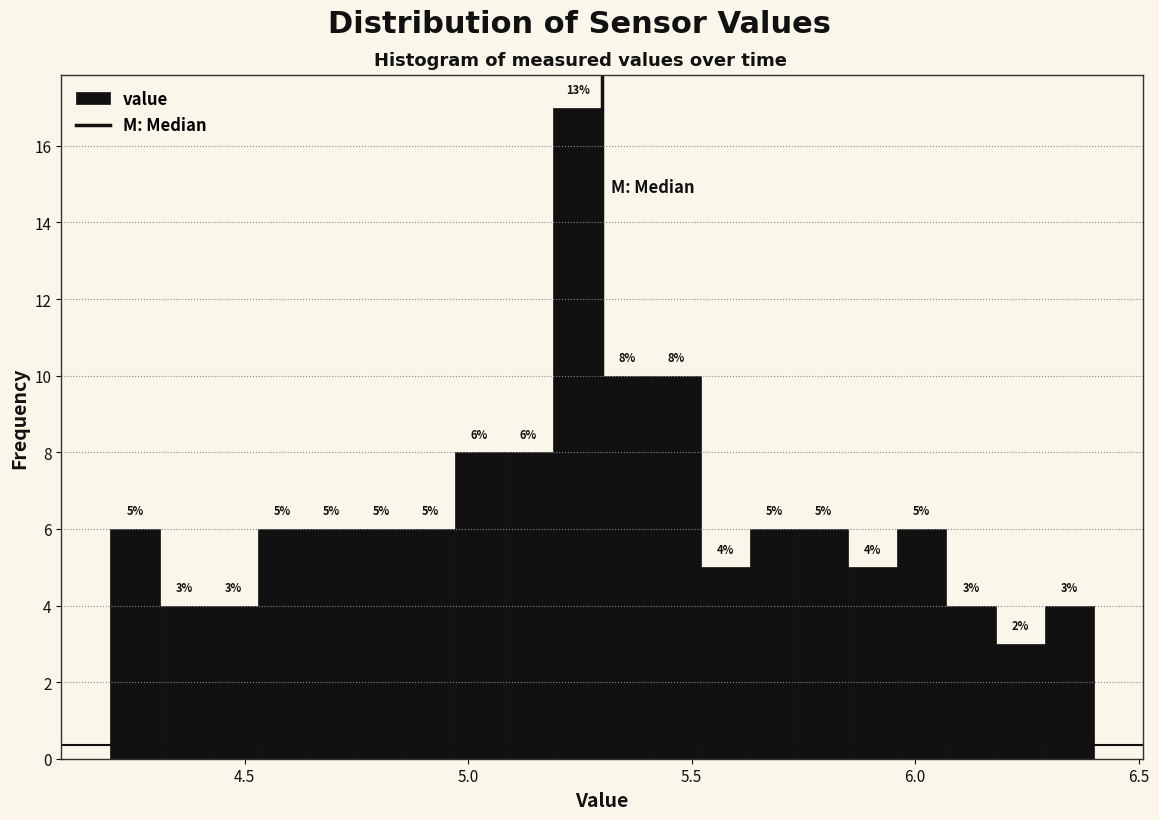

Around what value on the x-axis is the tallest bar? Give the approximate position of its centre, as read against the axis.

5.25